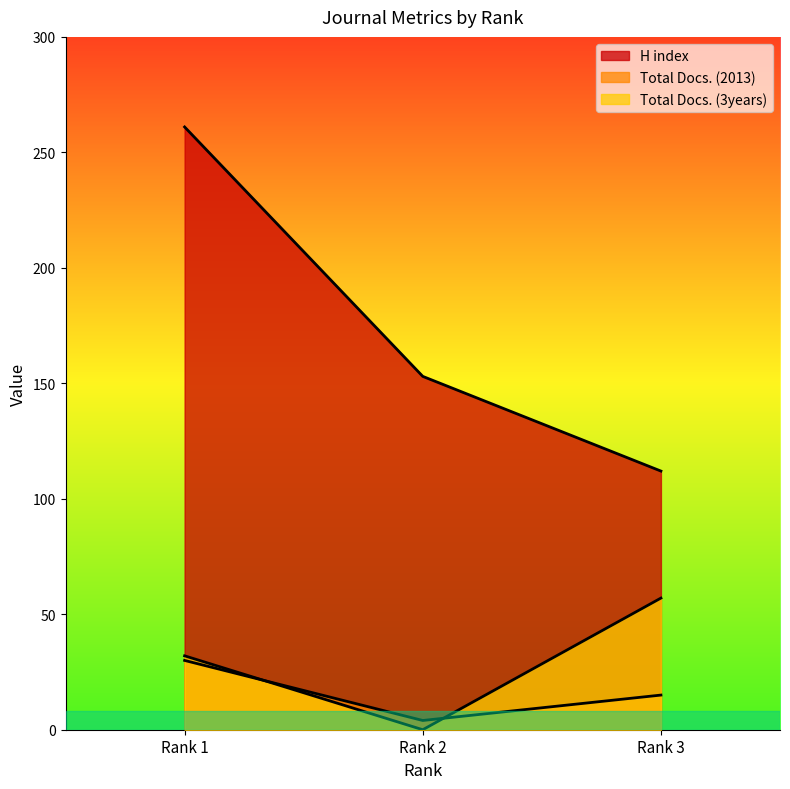

Reading right to left, extract all data points from this chart.

H index: Rank 3=112	Rank 2=153	Rank 1=261
Total Docs. (2013): Rank 3=15	Rank 2=4	Rank 1=30
Total Docs. (3years): Rank 3=57	Rank 2=0	Rank 1=32